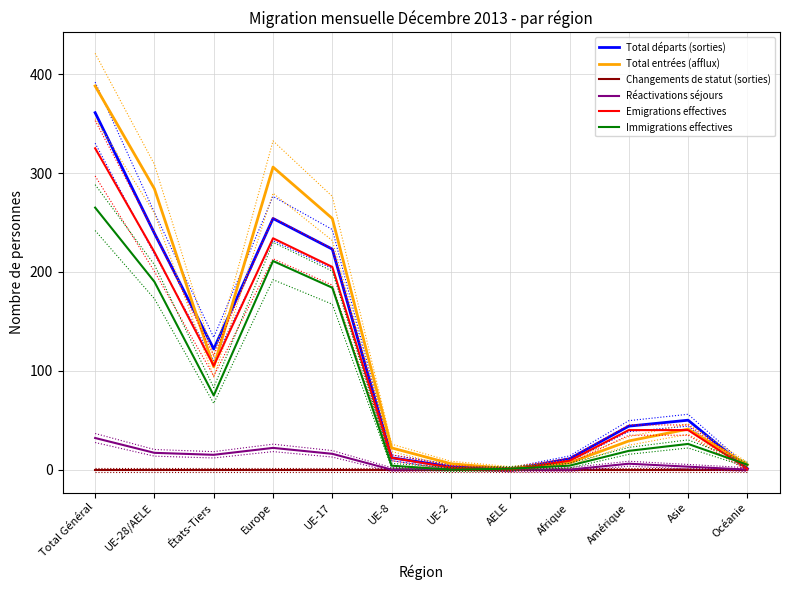

In Réactivations séjours, how many points are higher than both neighbors (excluding endpoints)?

3